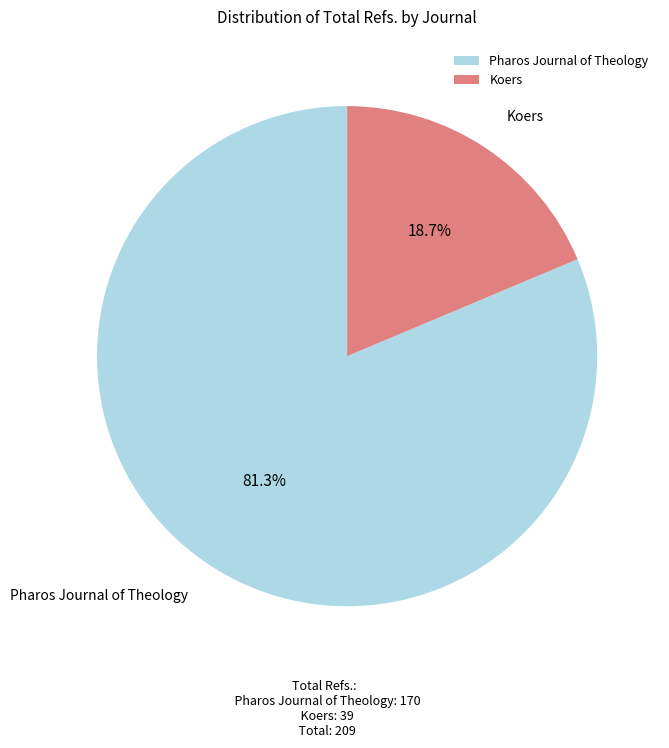

The Pharos Journal of Theology slice represents 72% of the pie. True or false?

False